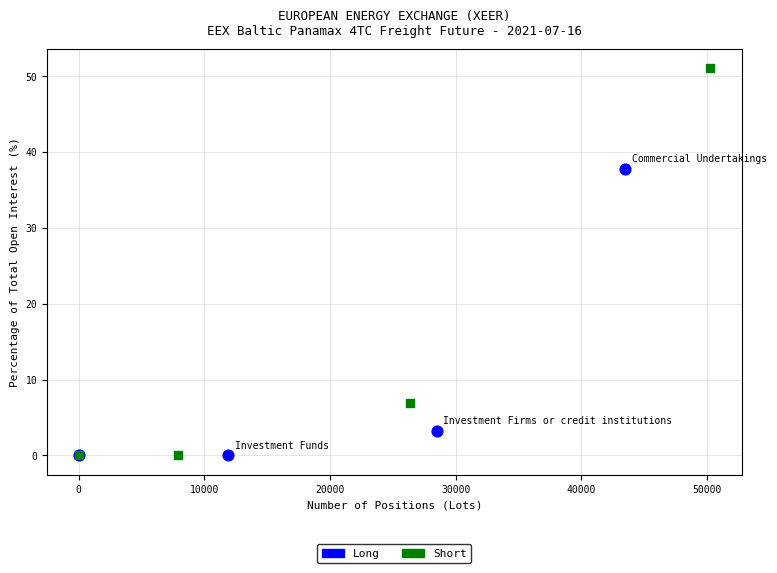

What are all the series names shown in the legend?

Long, Short